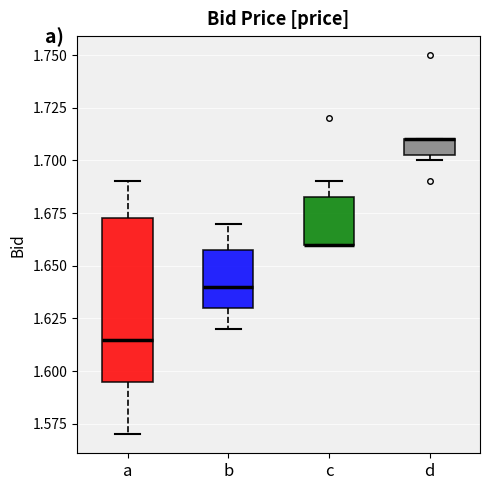

Where is the lower edge of the box for d on the y-axis? The values are not printed on the chart, so give them approximately, as read against the axis.

1.705